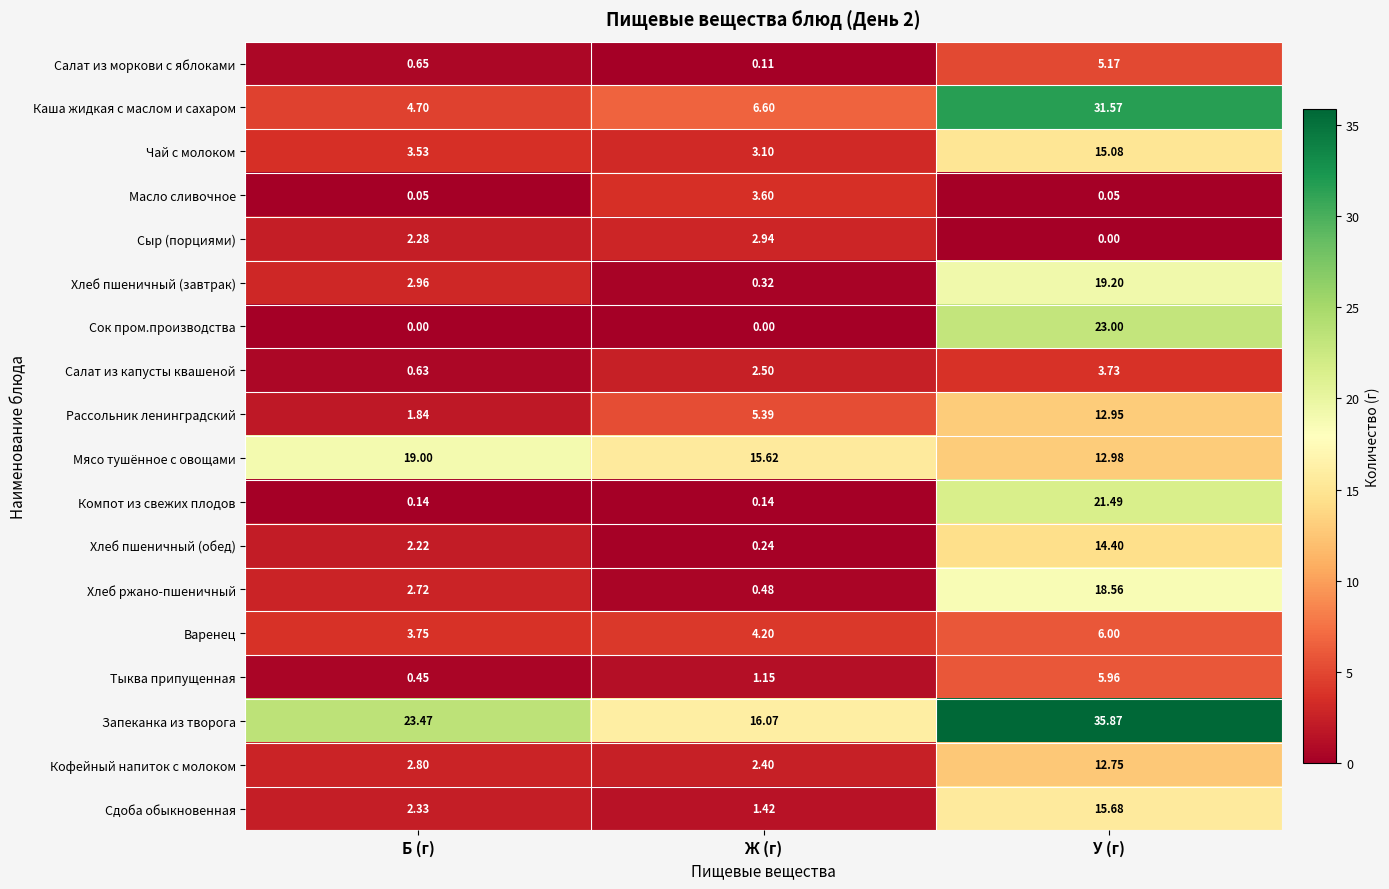

List the series in order of their peak value, lowest first.

Сыр (порциями), Масло сливочное, Салат из капусты квашеной, Салат из моркови с яблоками, Тыква припущенная, Варенец, Кофейный напиток с молоком, Рассольник ленинградский, Хлеб пшеничный (обед), Чай с молоком, Сдоба обыкновенная, Хлеб ржано-пшеничный, Мясо тушённое с овощами, Хлеб пшеничный (завтрак), Компот из свежих плодов, Сок пром.производства, Каша жидкая с маслом и сахаром, Запеканка из творога